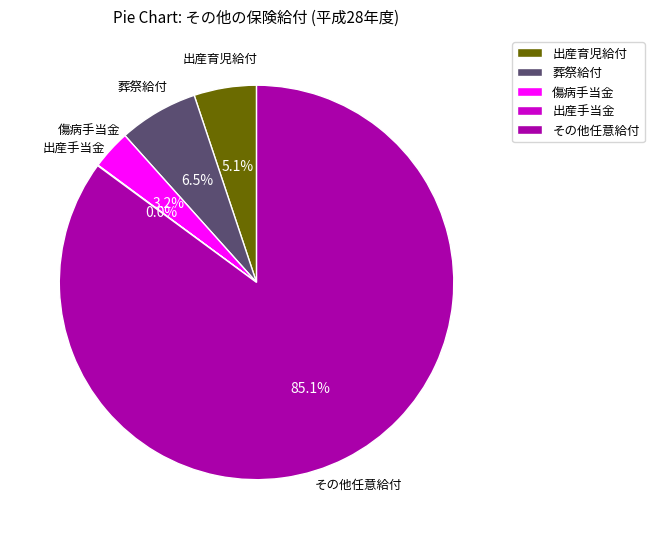

Between 傷病手当金 and 出産育児給付, which is larger?

出産育児給付